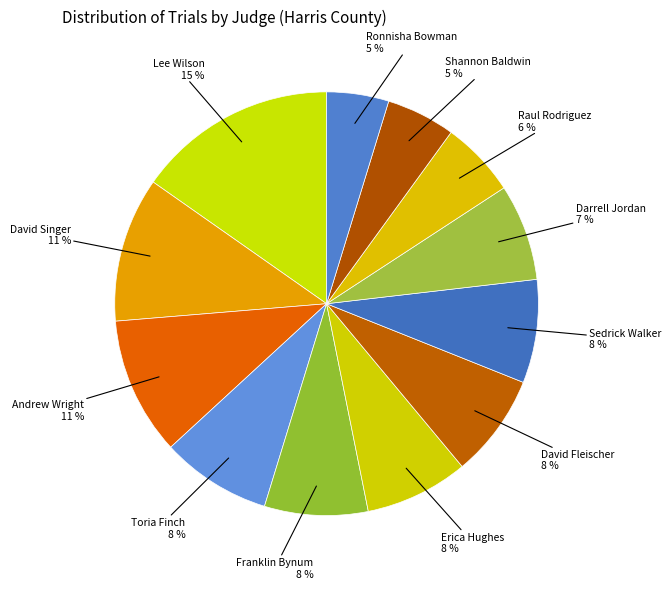

How many segments does this pie chart have?

12